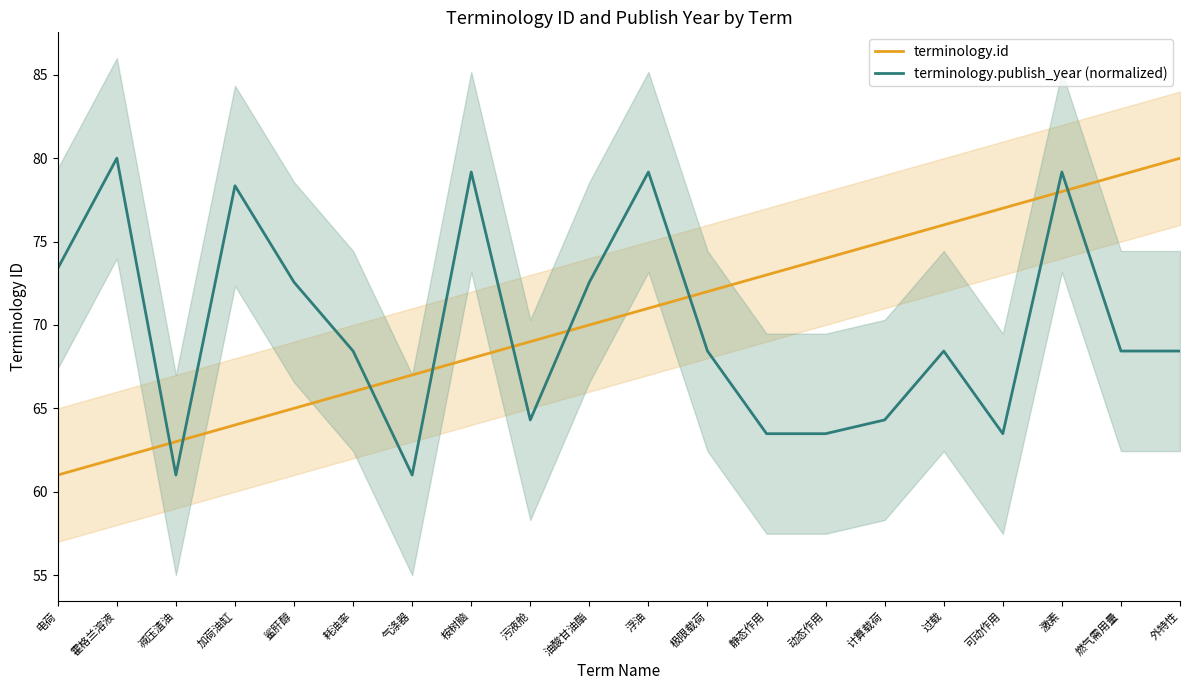

At how many categories does at least one series exceed 65?

19